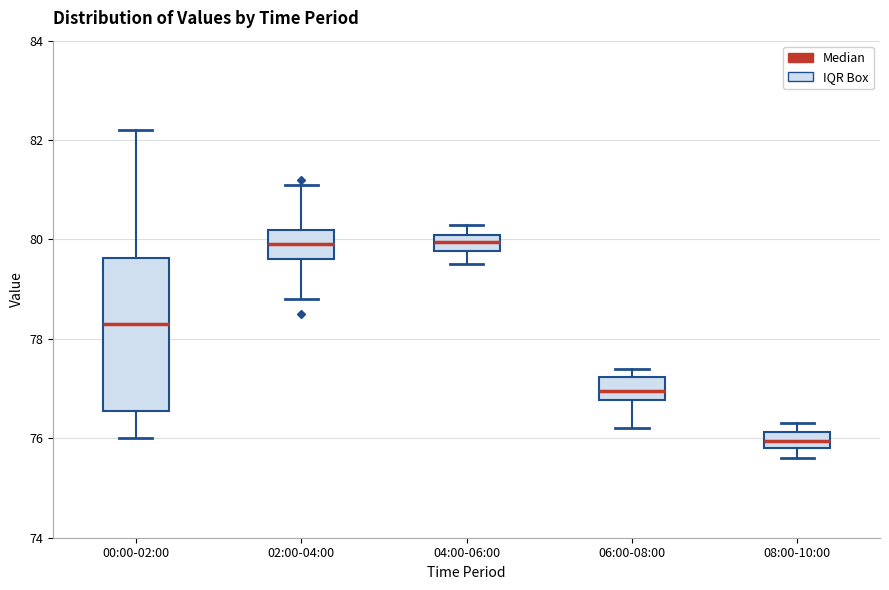

Comparing the boxes themselves (not the whiskers), which one is the tallest?

00:00-02:00